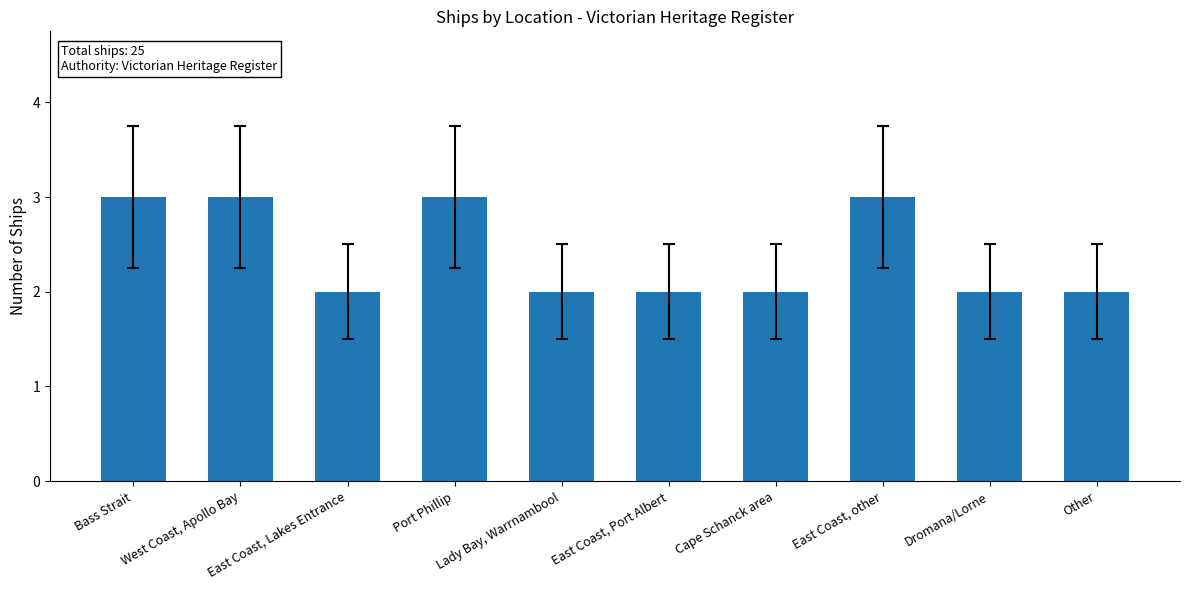

What is the greatest value displayed?

3